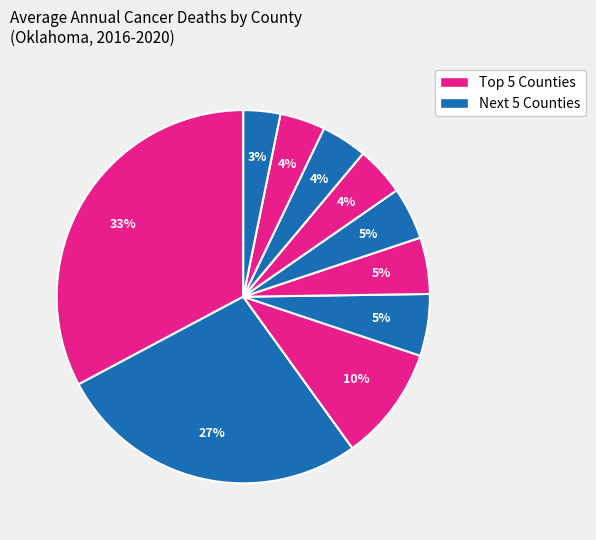

How many slices are in this pie chart?

10